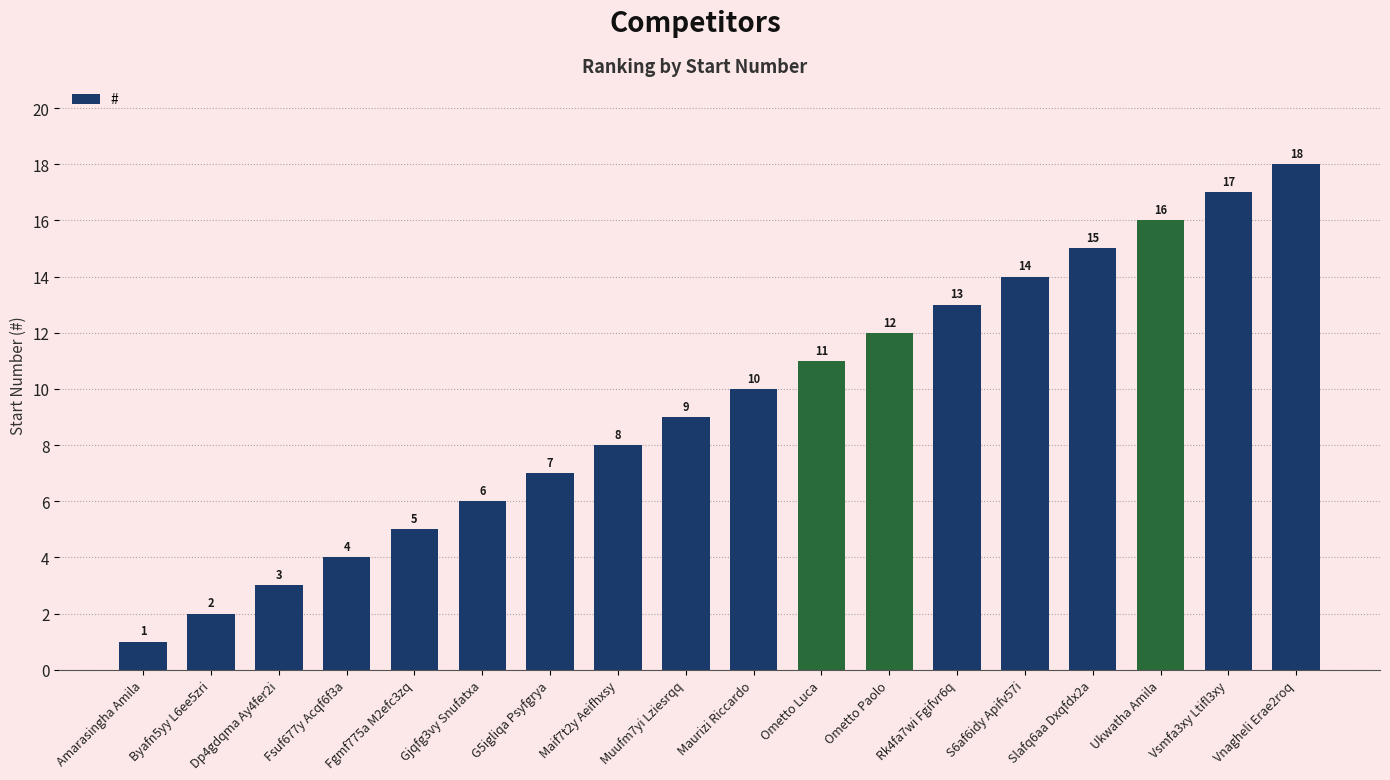

The value at Maurizi Riccardo is 6. True or false?

False